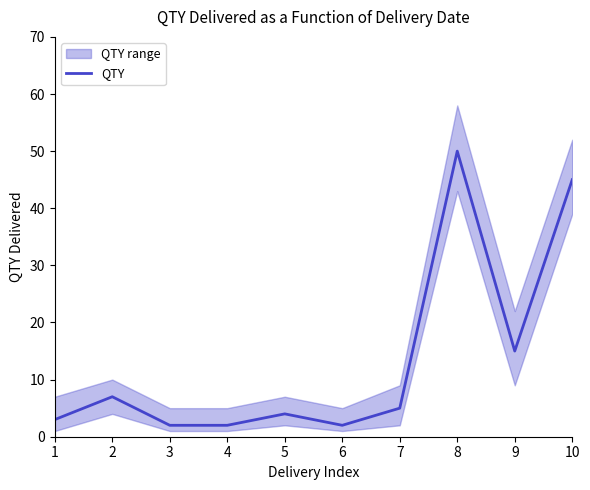

How many lines are shown in the chart?

1